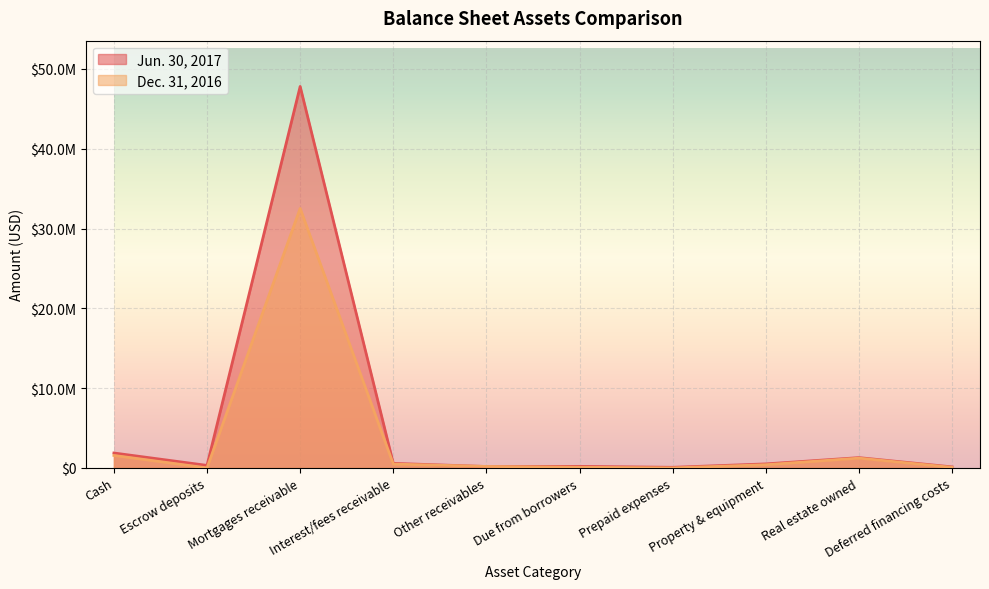

Which series has the largest range (max minus min)?

Jun. 30, 2017